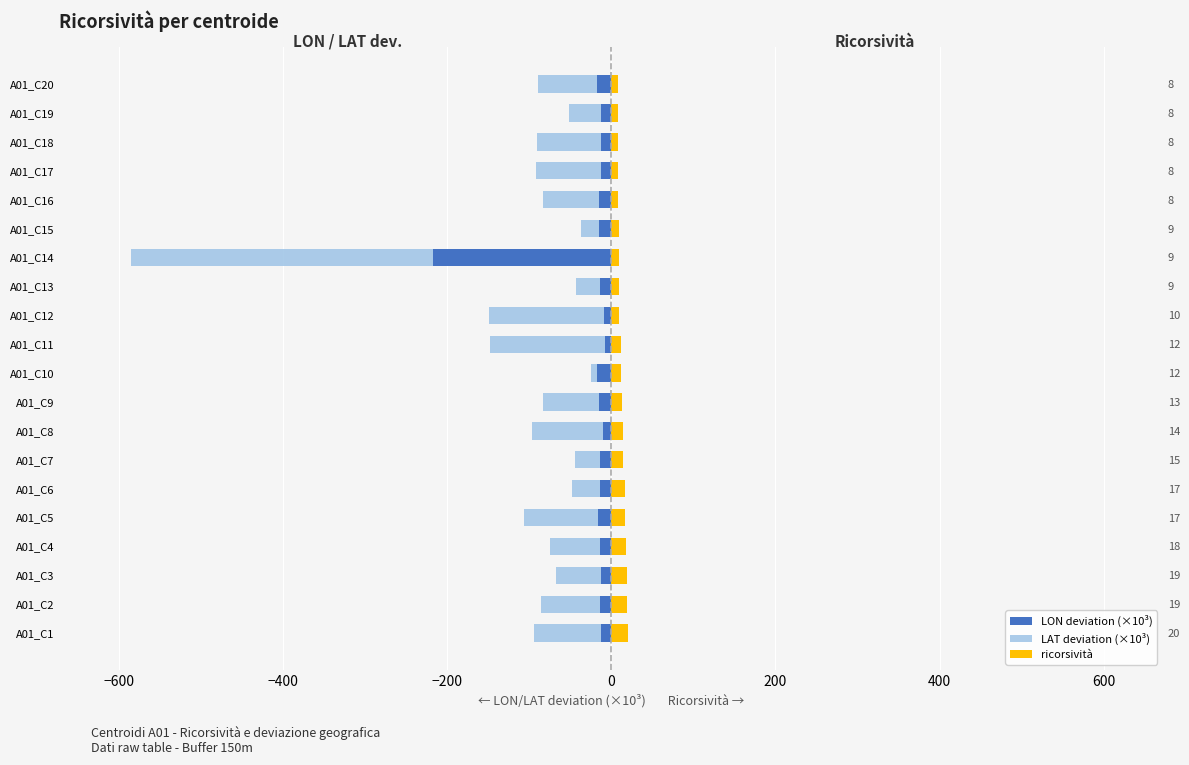

What is the value of the LAT deviation (×10³) bar at the 15th from the left?

-21.4